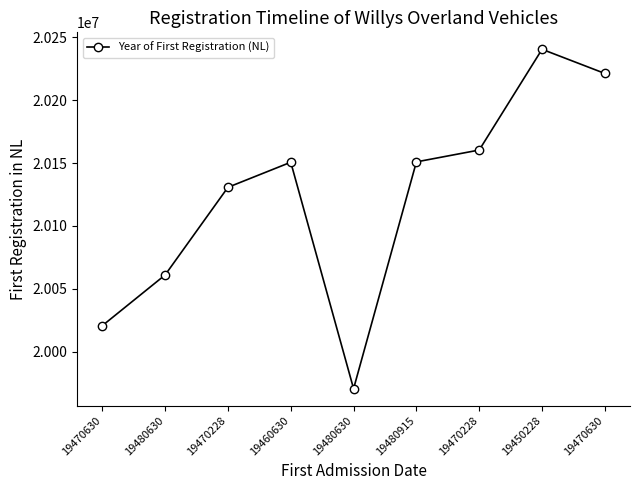

Reading left to right, transcribe all the data shown in this chart.

19470630=20020826	19480630=20061103	19470228=20130703	19460630=20150626	19480630=19970813	19480915=20150908	19470228=20160325	19450228=20240307	19470630=20221118